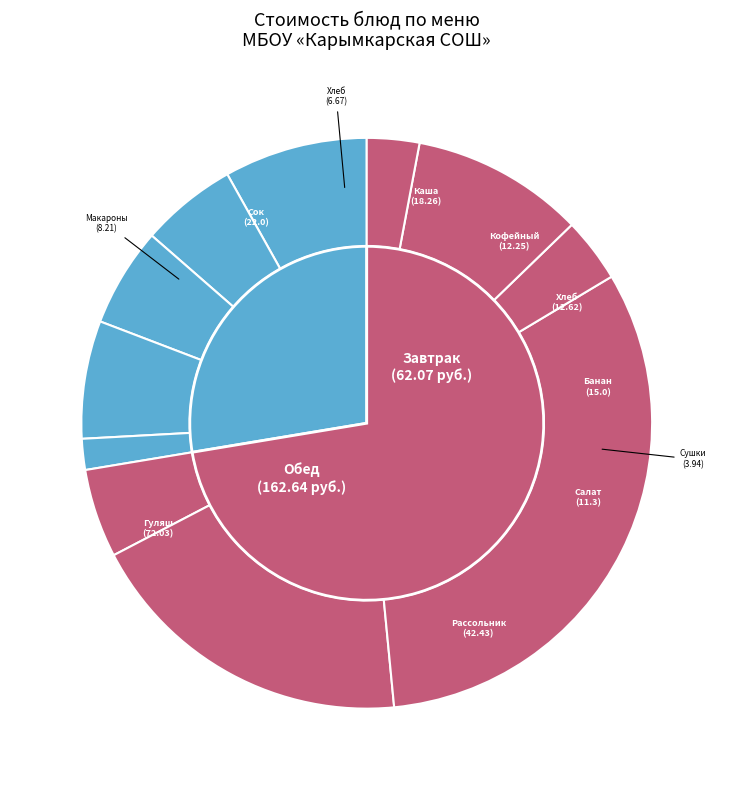

To the nearest percent, what portion does Хлеб со сгущённым молоком represent?

6%